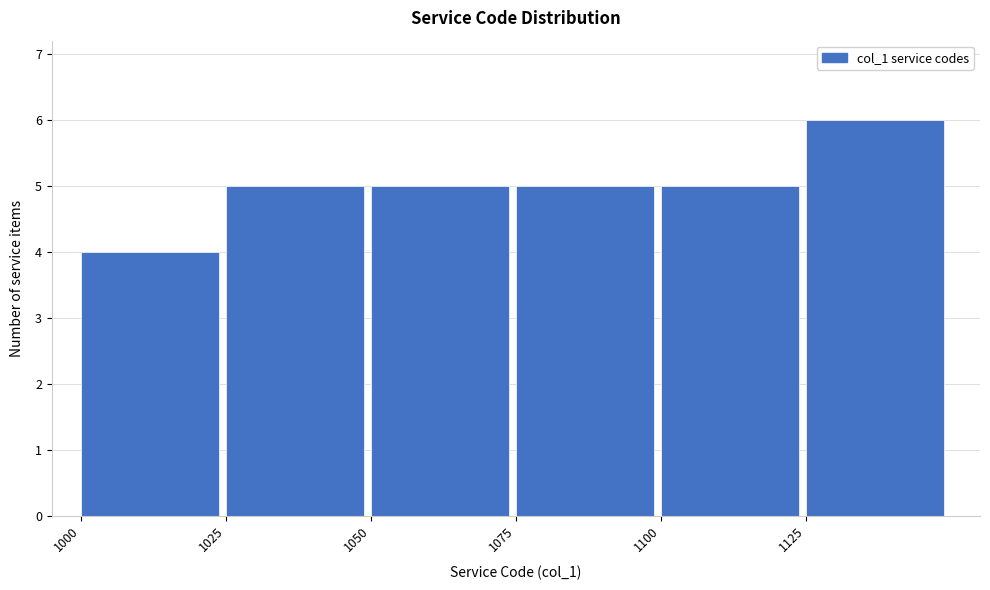

Which range on the x-axis has the tallest bar?

1125 to 1150